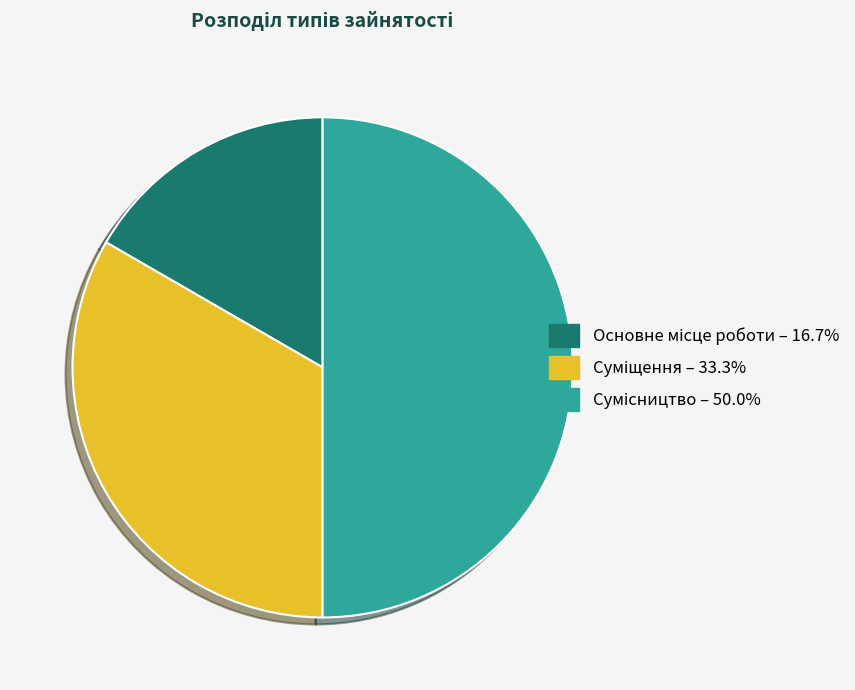

The Сумісництво slice represents 55% of the pie. True or false?

False